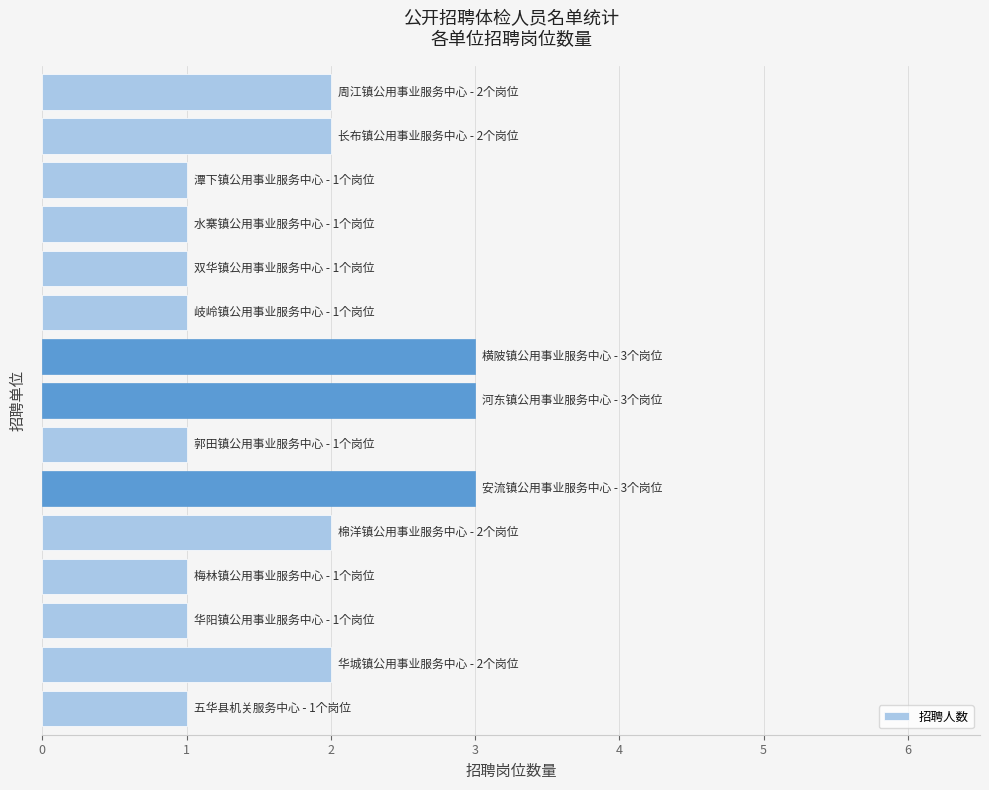

What is the maximum value shown in the chart?

3